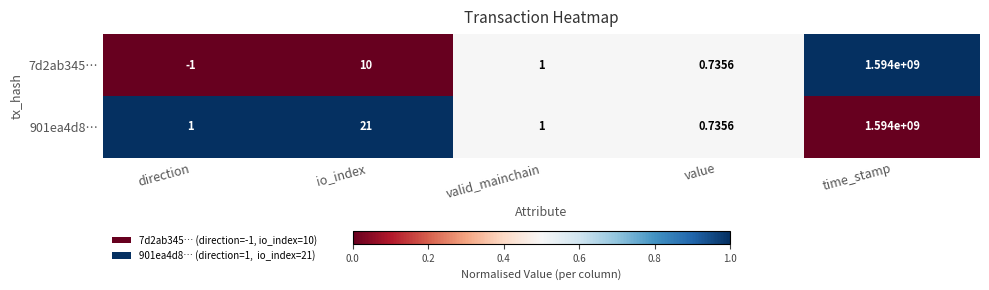

At how many categories does at least one series exceed 0?

5